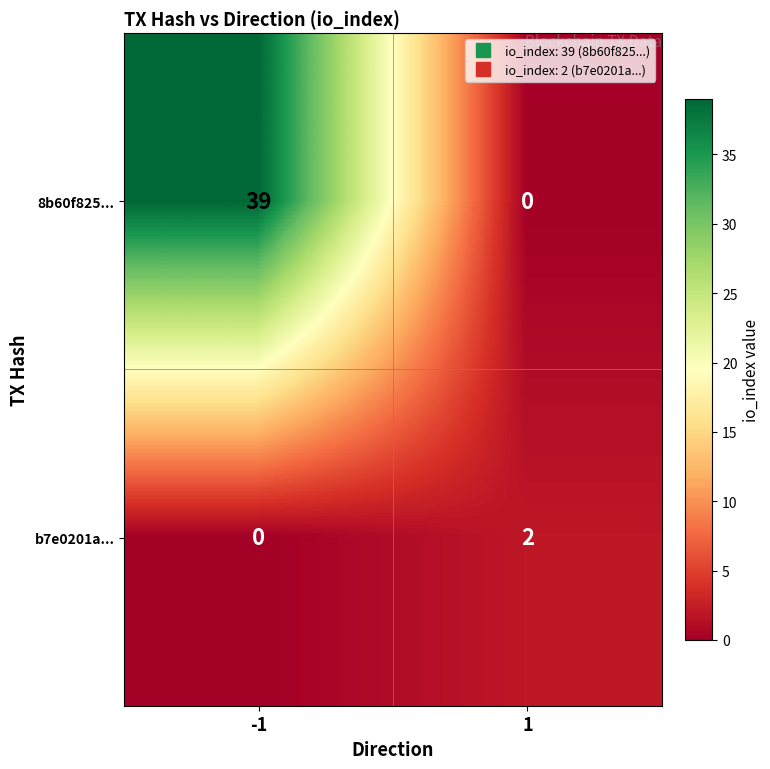

Reading left to right, what are all the values shown in this chart?

8b60f825...: 39	0
b7e0201a...: 0	2